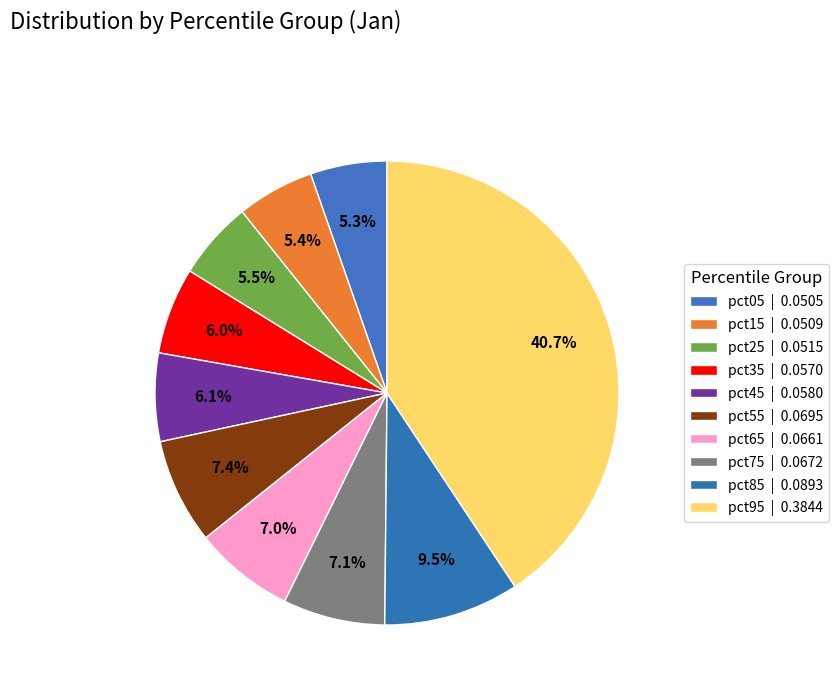

Between pct55 and pct75, which is larger?

pct55